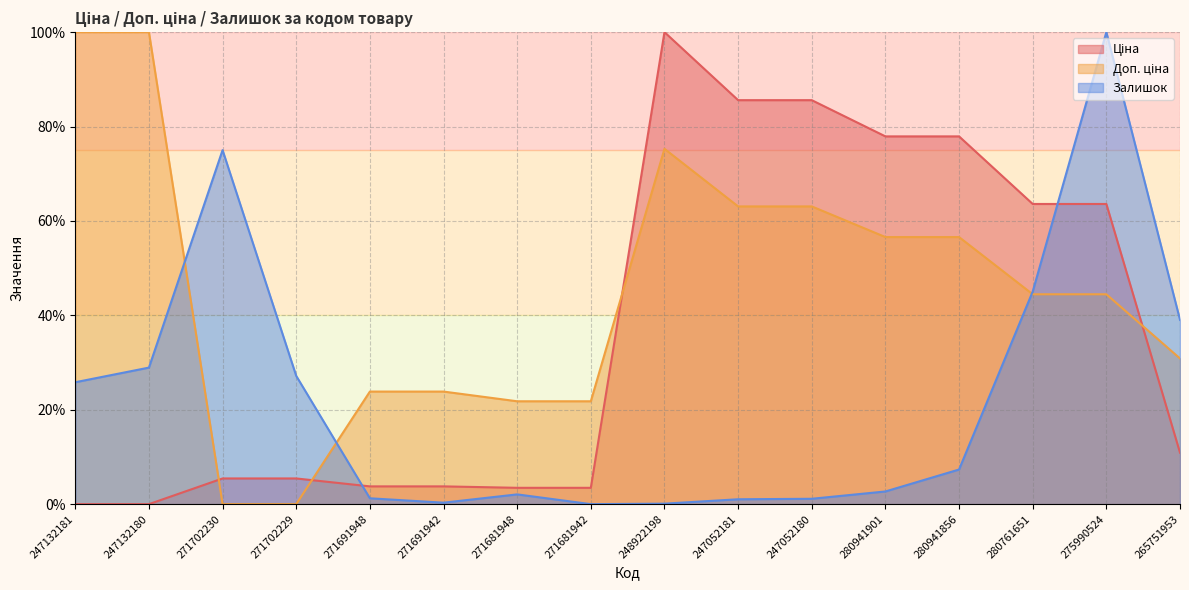

What is the value of the Доп. ціна point at the 8th from the left?

21.8